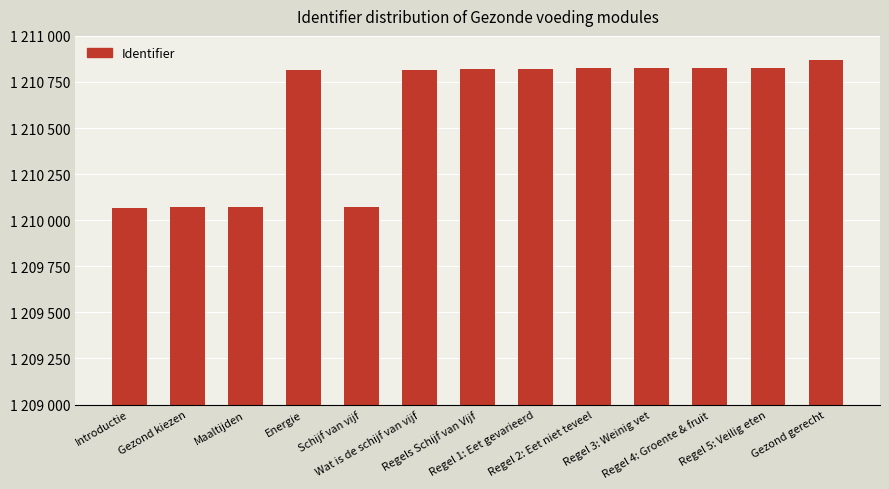

What is the smallest value displayed?

1210068